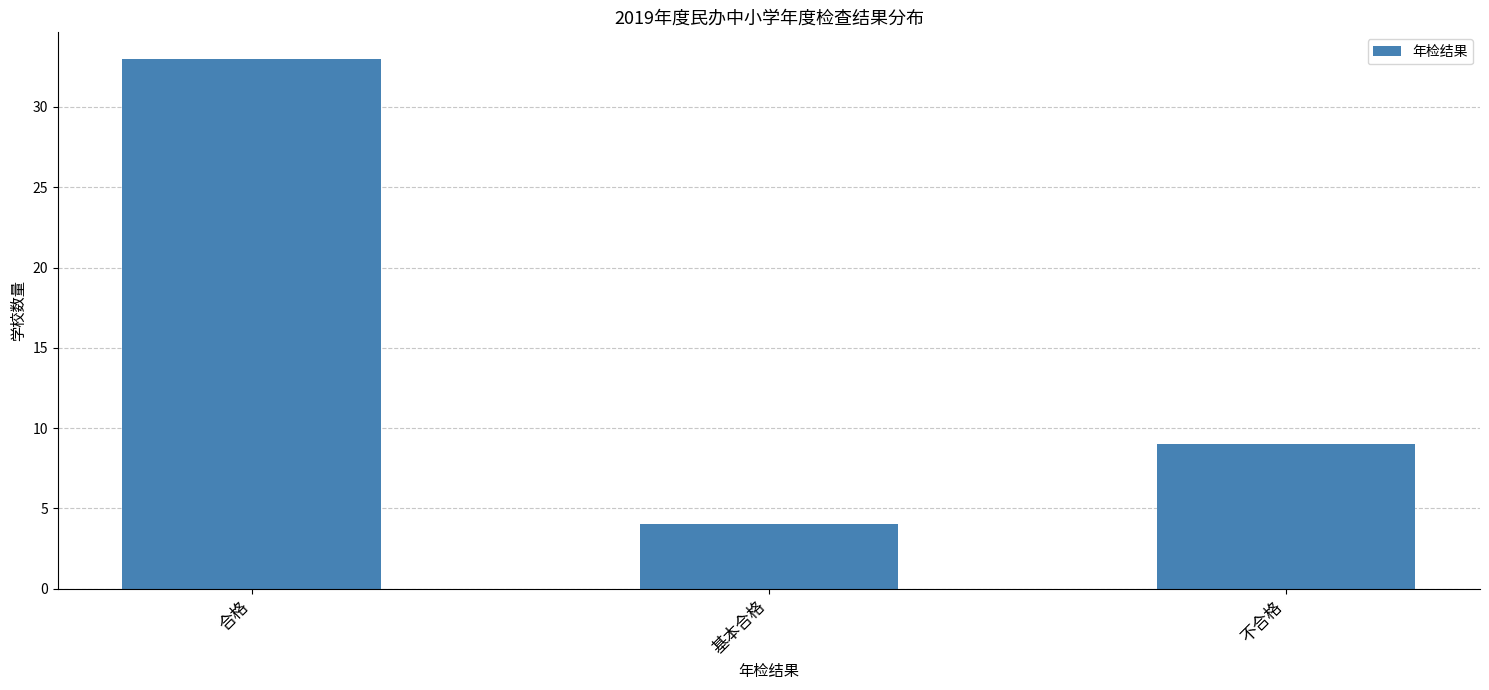

Rank the categories by value from highest to lowest.

合格, 不合格, 基本合格